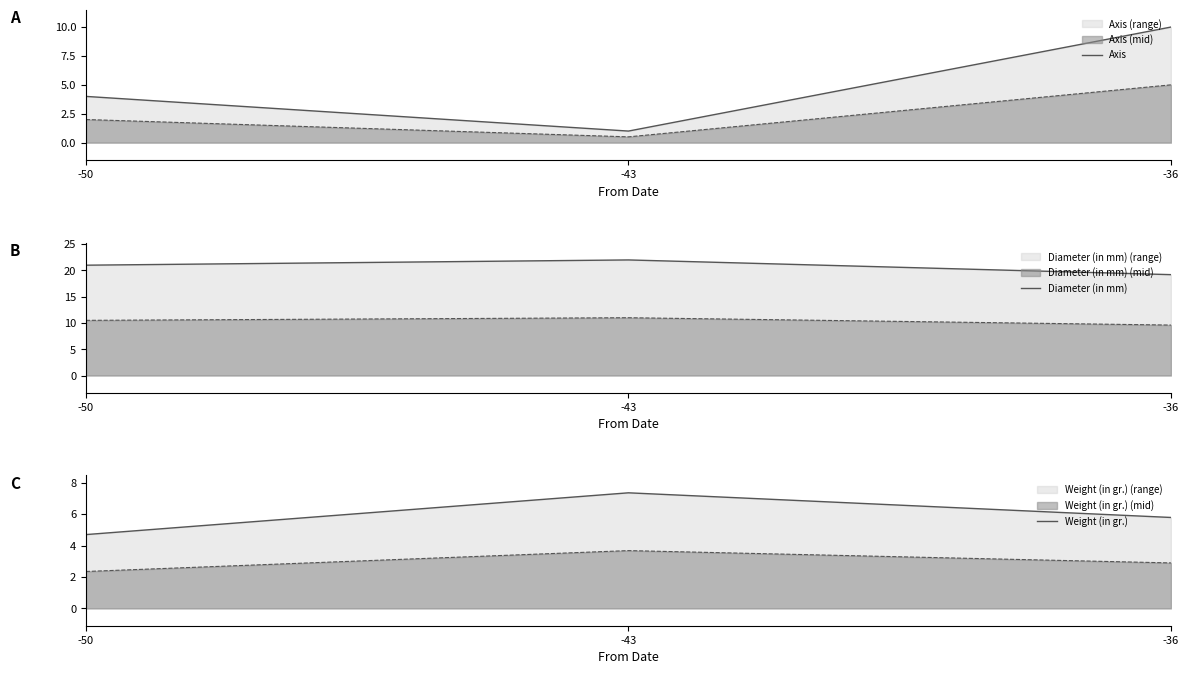

Where is Weight (in gr.) nearest to the value 6?

-36